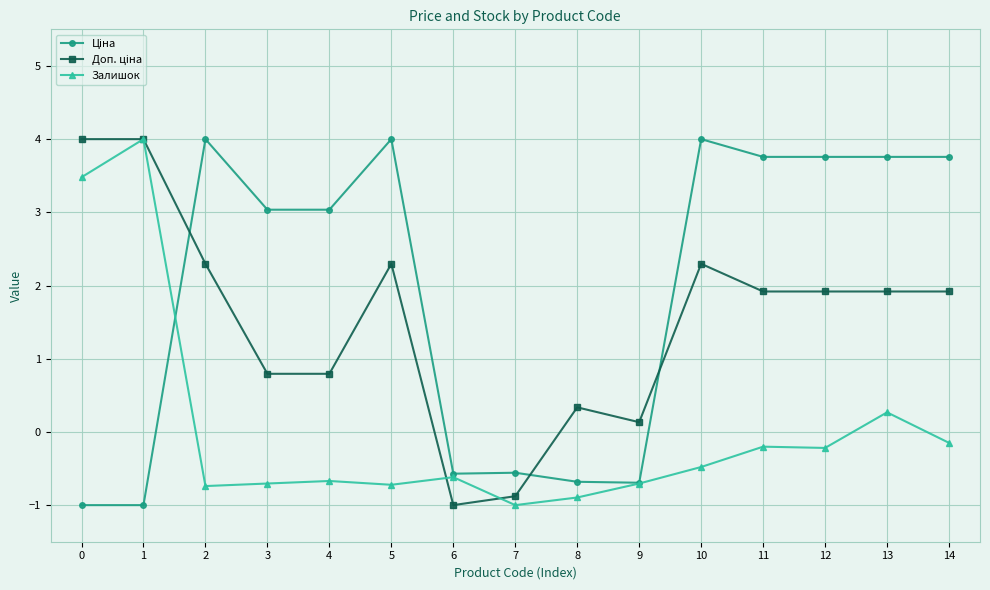

True or false: Залишок has more than 2 interior local peaks.

True